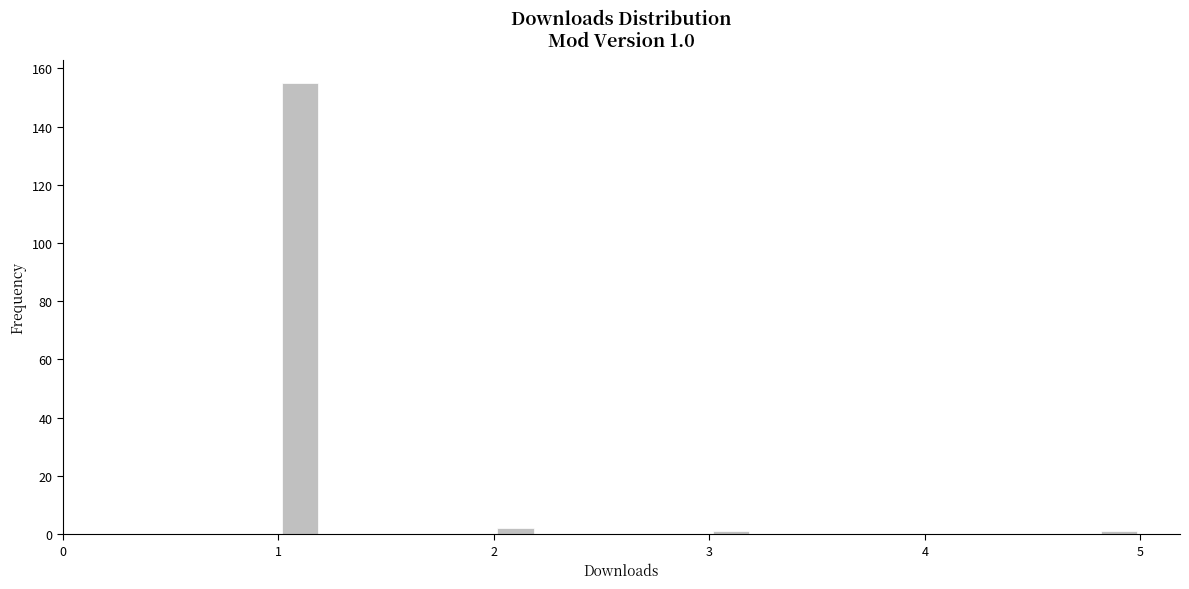

Around what value on the x-axis is the tallest bar? Give the approximate position of its centre, as read against the axis.

1.1